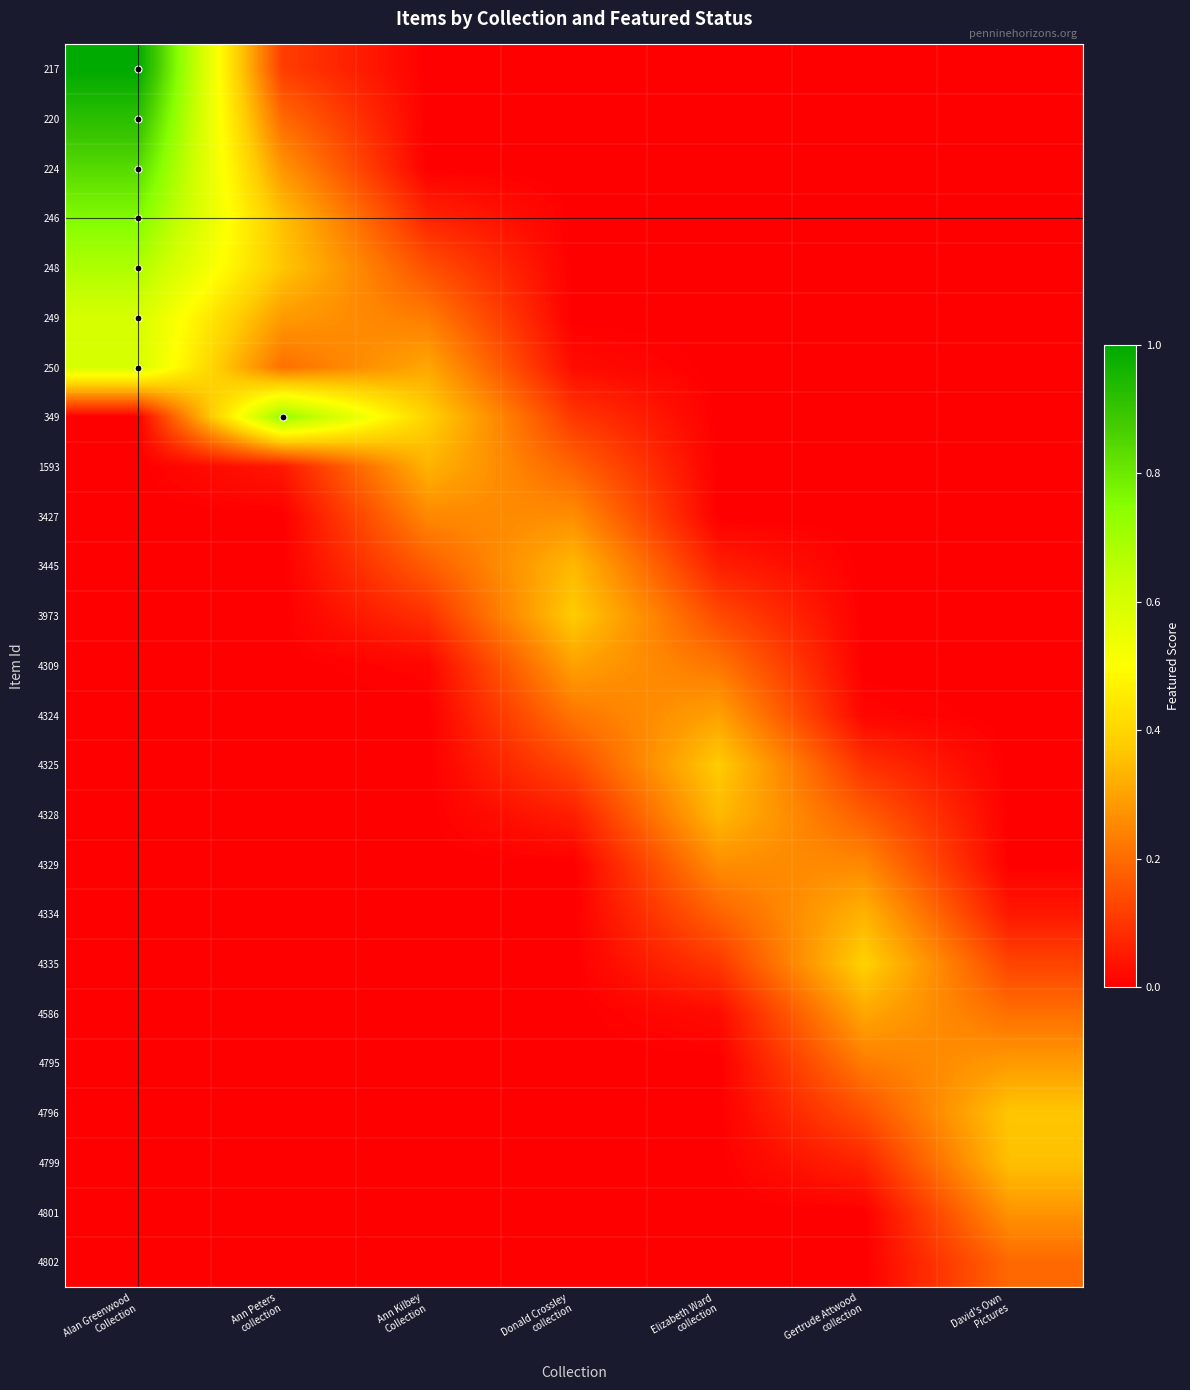

What is the total value across all series at Ann Kilbey
Collection?

2.0